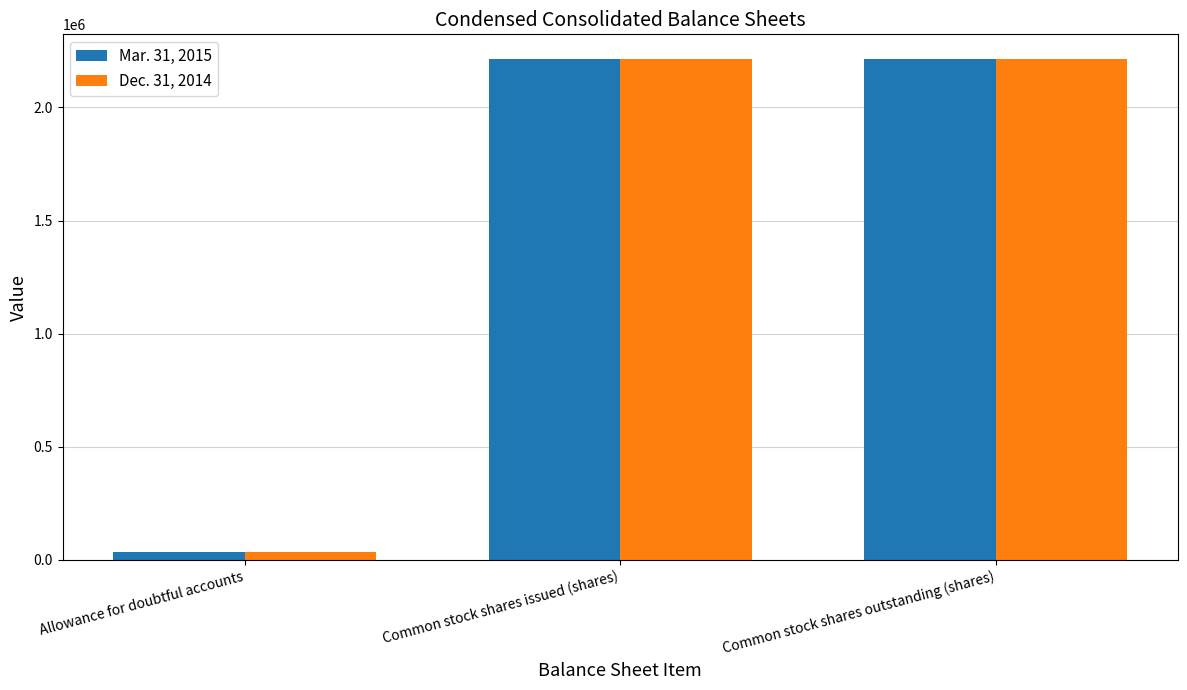

Between Allowance for doubtful accounts and Common stock shares issued (shares), which series saw the biggest shift?

Dec. 31, 2014